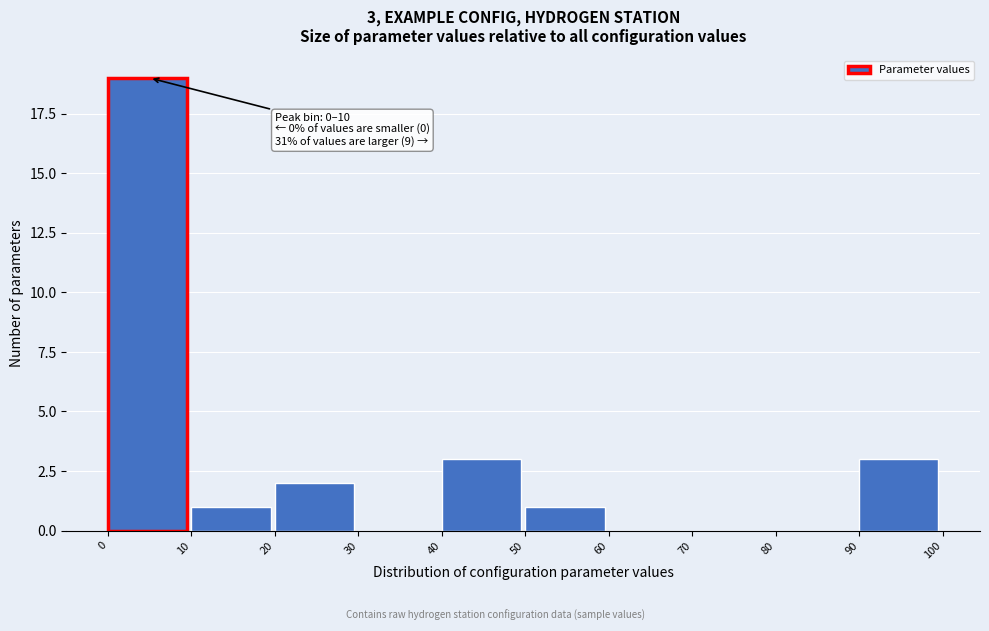

Over which range of the x-axis is the bar tallest?

0 to 10